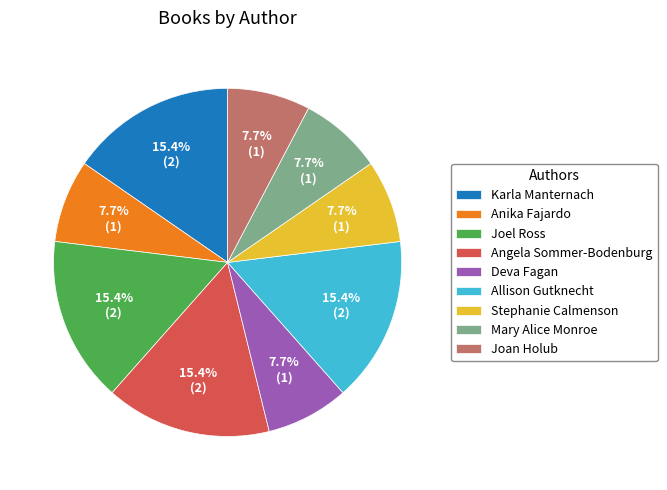

To the nearest percent, what portion does Karla Manternach represent?

15%